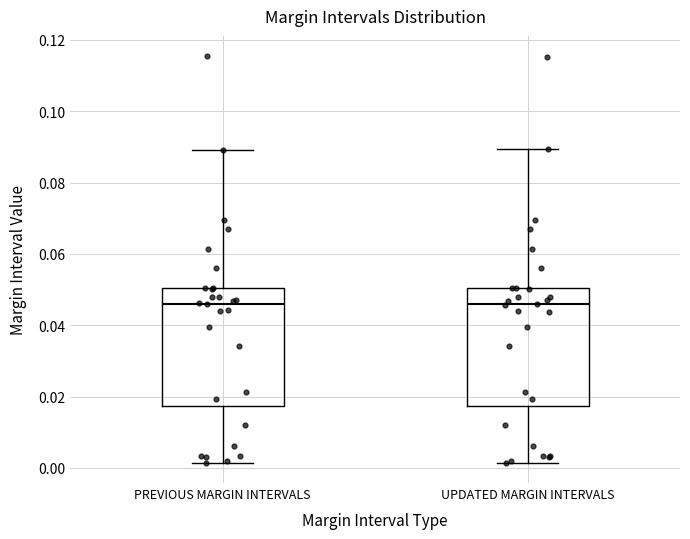

Reading left to right, transcribe this box plot: for each box, give where its median line is, the range the box spans, and where its two whiskers end, as read against the y-axis. The values are not printed on the chart, so give them approximately, as read against the axis.

PREVIOUS MARGIN INTERVALS: median 0.046, box 0.018 to 0.050, whiskers 0.002 to 0.090
UPDATED MARGIN INTERVALS: median 0.046, box 0.018 to 0.050, whiskers 0.002 to 0.090